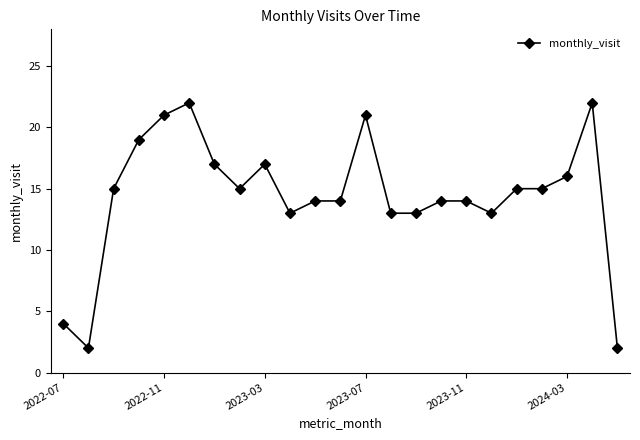

What is the minimum value shown in the chart?

2